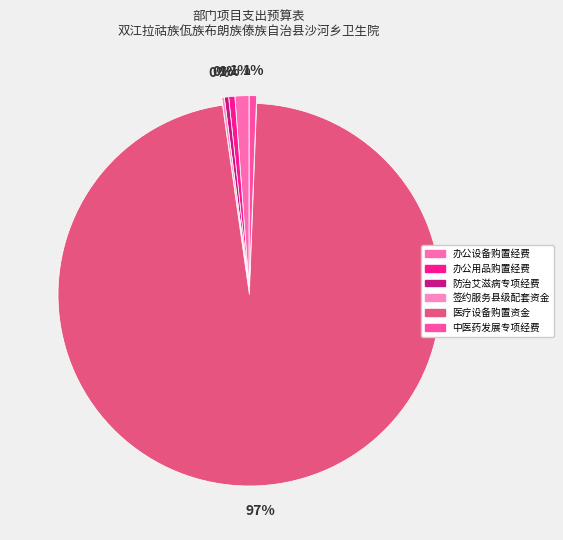

Does any single category account for the majority?

Yes